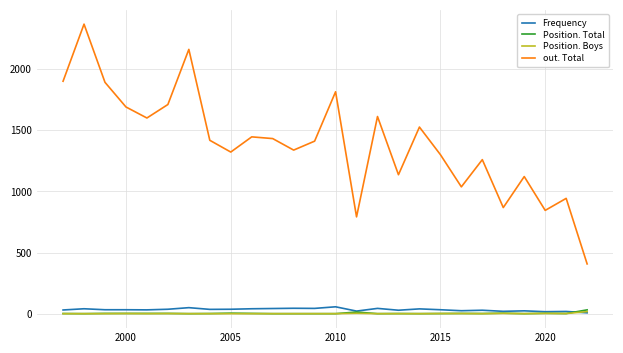

What is the maximum value shown in the chart?

2364